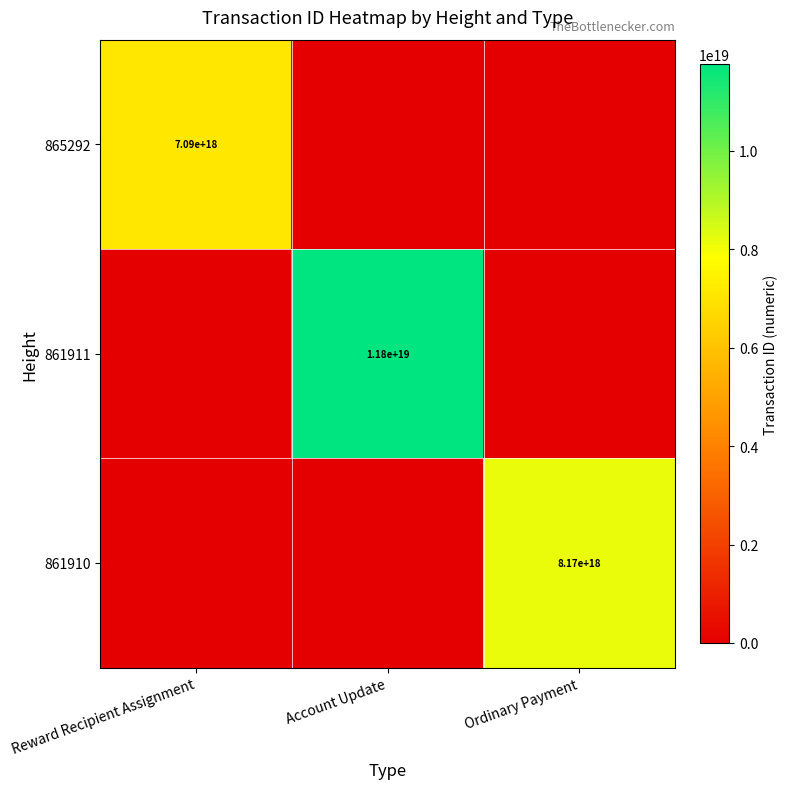

True or false: 861911 has a value of 19870665292624547840 at Account Update.

False